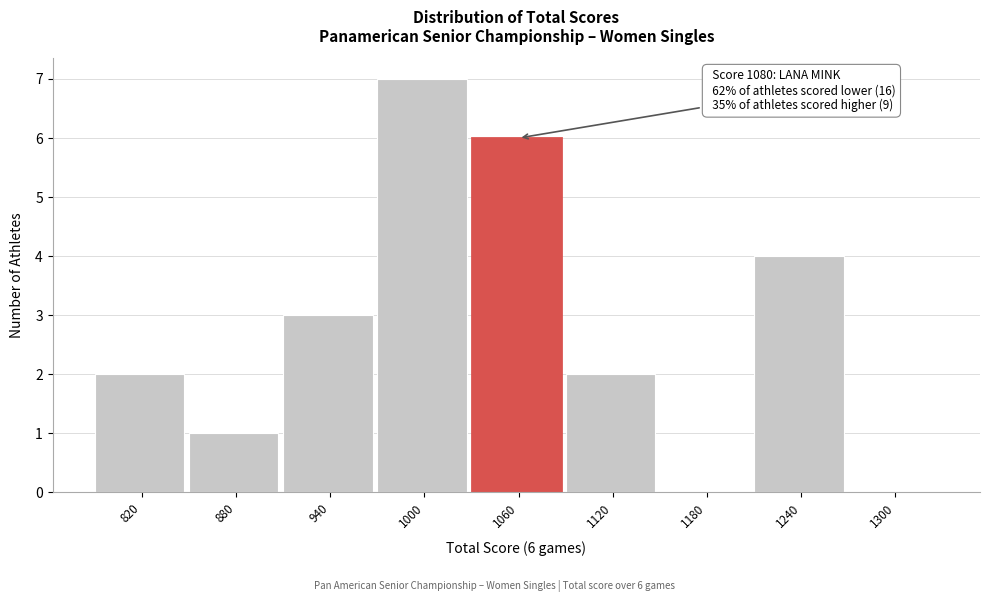

Reading right to left, what are all the values shown in this chart?

1300=0	1240=4	1180=0	1120=2	1060=6	1000=7	940=3	880=1	820=2